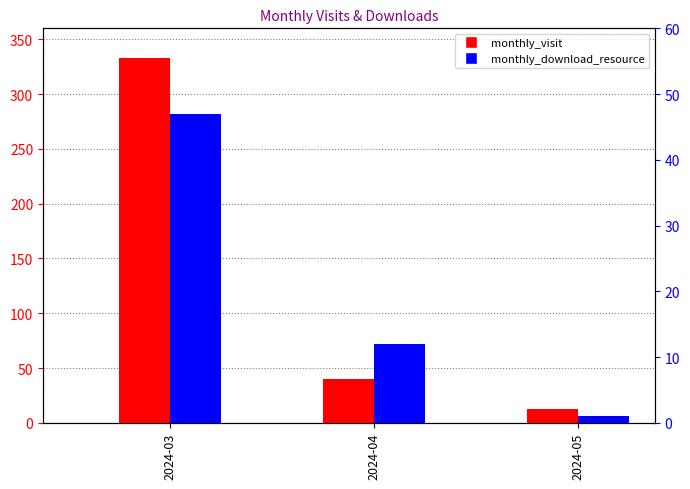

What are all the series names shown in the legend?

monthly_visit, monthly_download_resource